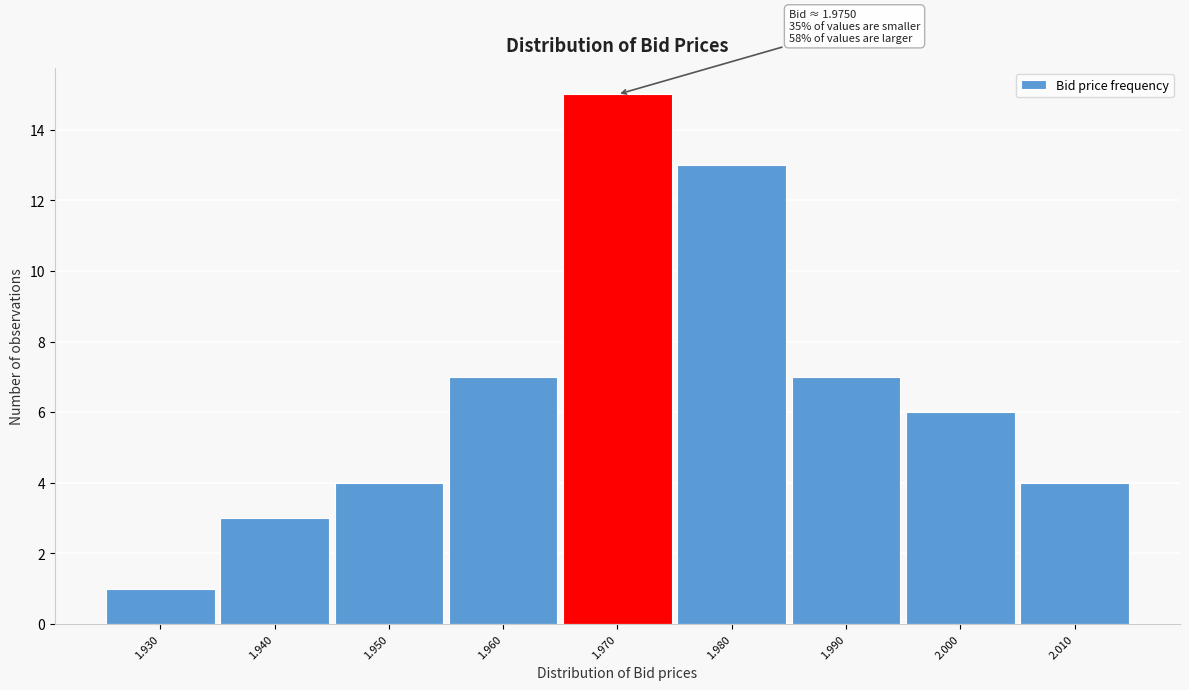

Reading left to right, transcribe all the data shown in this chart.

1	3	4	7	15	13	7	6	4